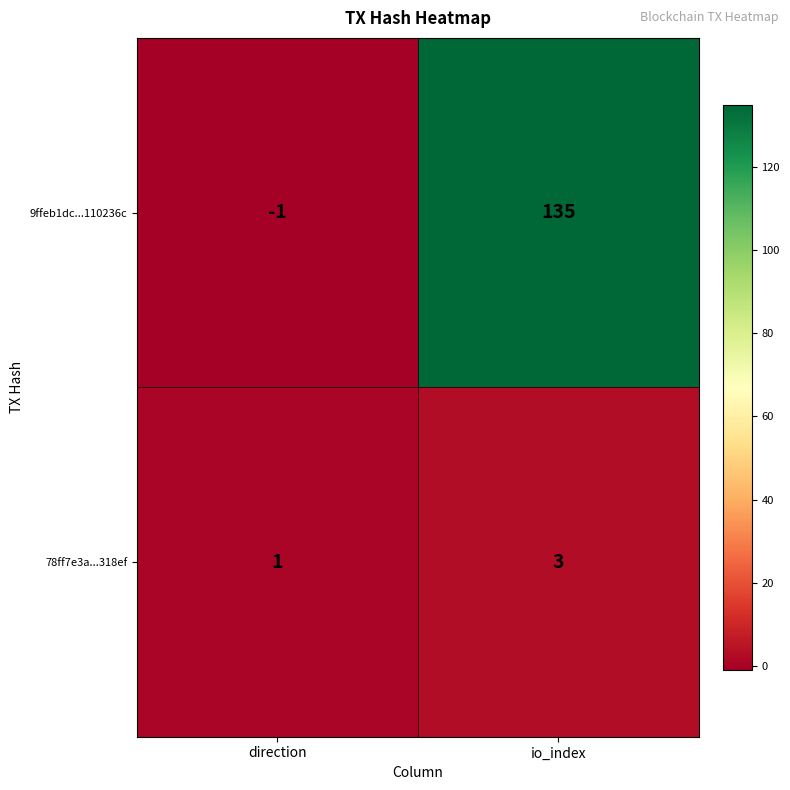

Reading left to right, what are all the values shown in this chart?

9ffeb1dc...110236c: -1	135
78ff7e3a...318ef: 1	3